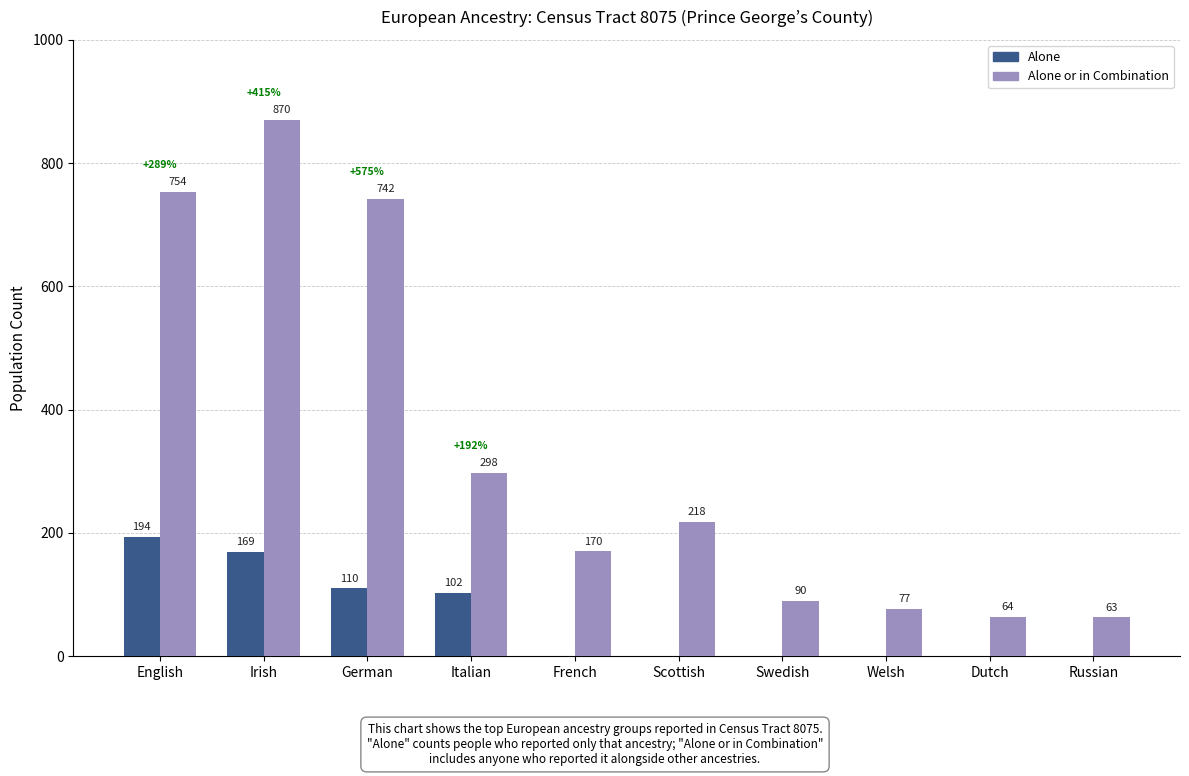

What is the spread (max minus min) of values at Scottish?

218